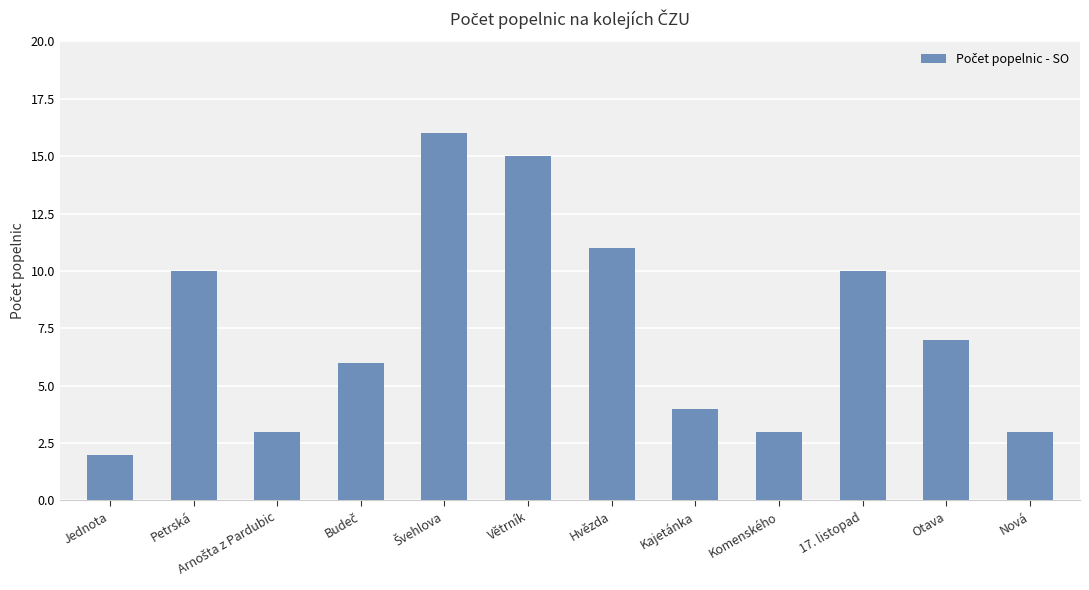

Count the number of categories in the chart.

12